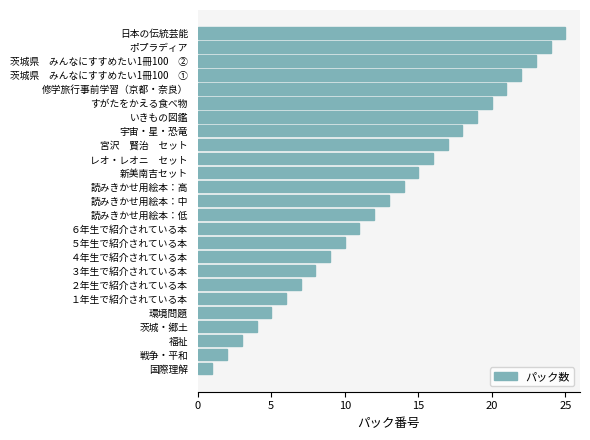

Is it true that the value at 宮沢　賢治　セット is 23?

False